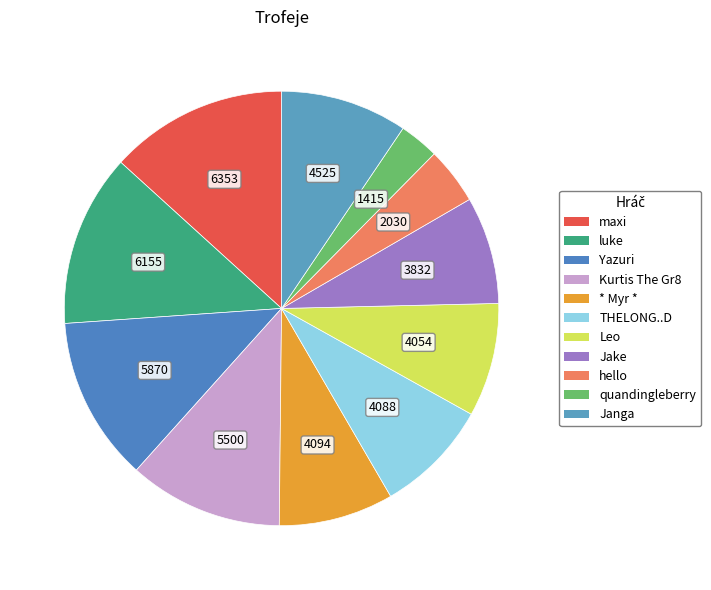

What is the smallest slice in the pie chart?

quandingleberry